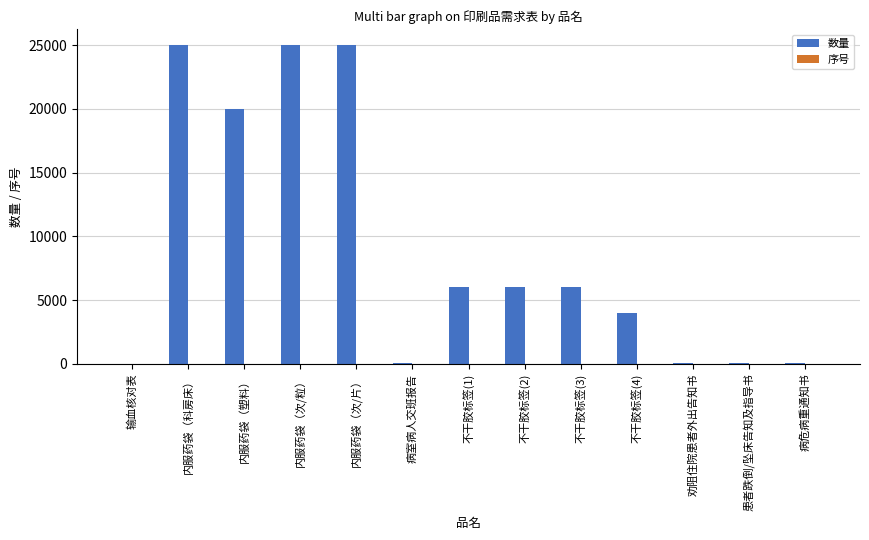

Which series changed the most between 内服药袋（塑料） and 内服药袋（次/片）?

数量